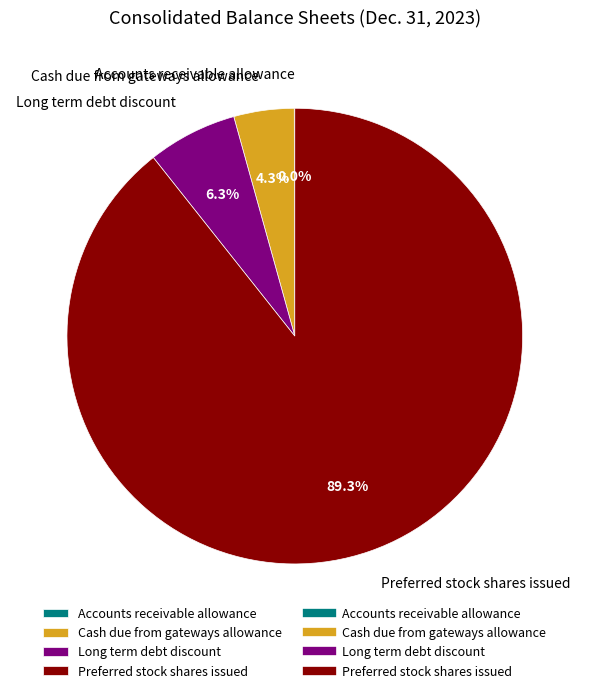

To the nearest percent, what is the combined percentage of Cash due from gateways allowance and Long term debt discount?

11%